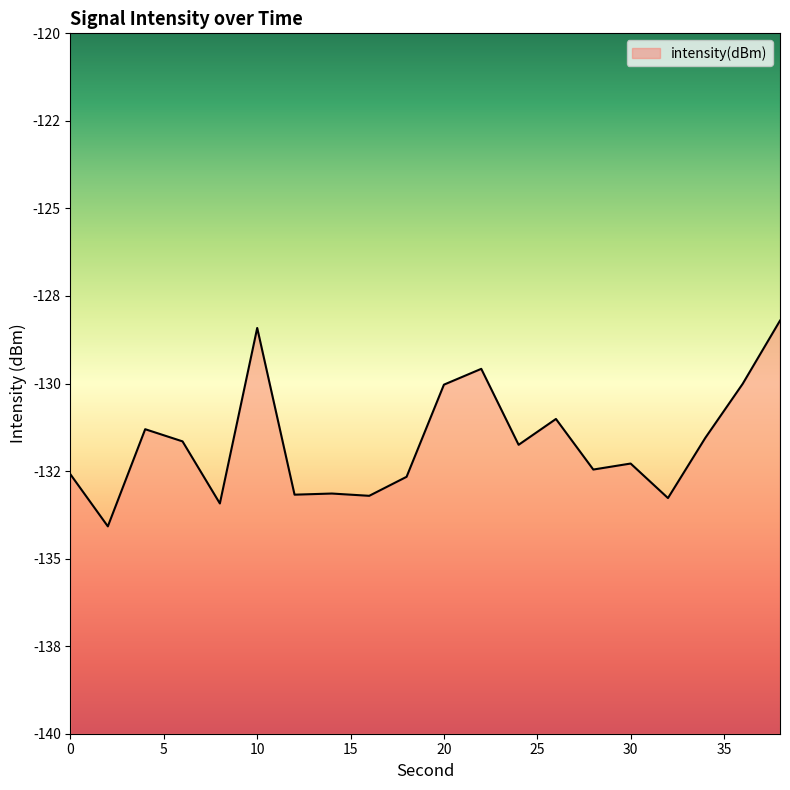

List the labels in order of value, largest first.

38, 10, 22, 36, 20, 26, 4, 34, 6, 24, 30, 28, 0, 18, 14, 12, 16, 32, 8, 2